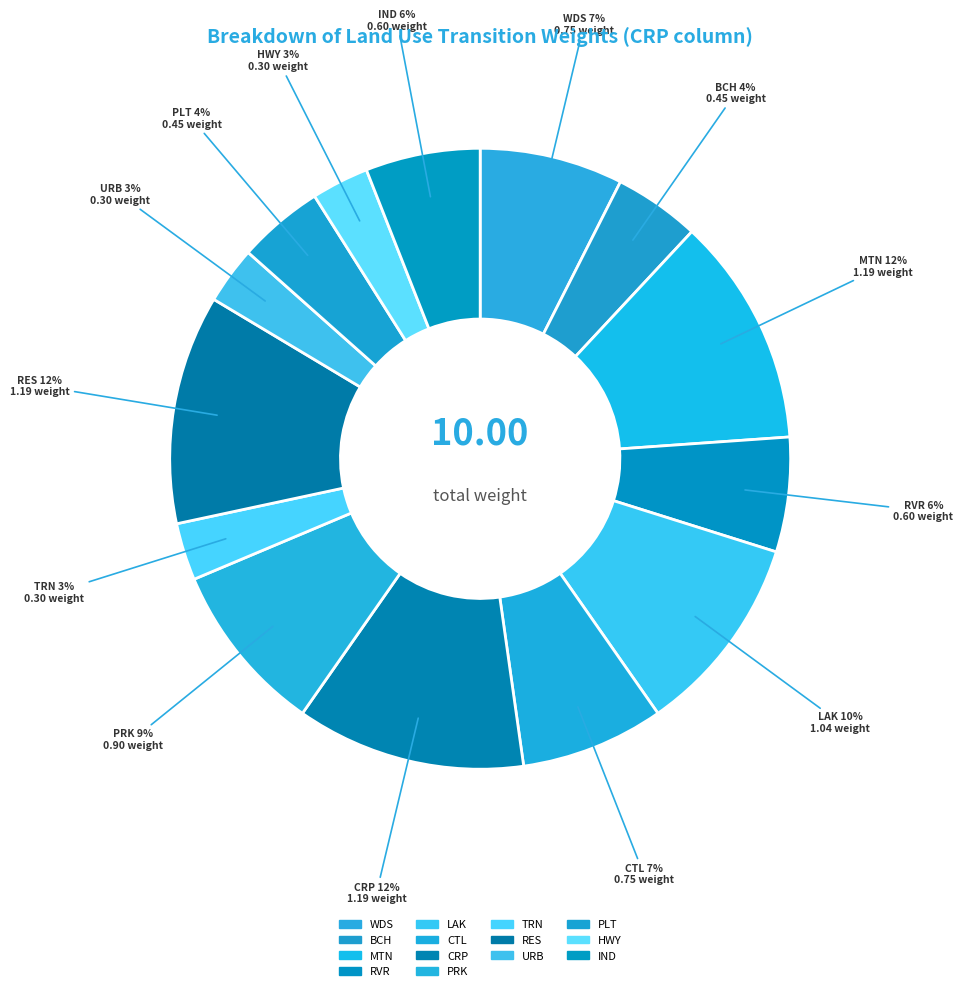

The PRK slice represents 9% of the pie. True or false?

True